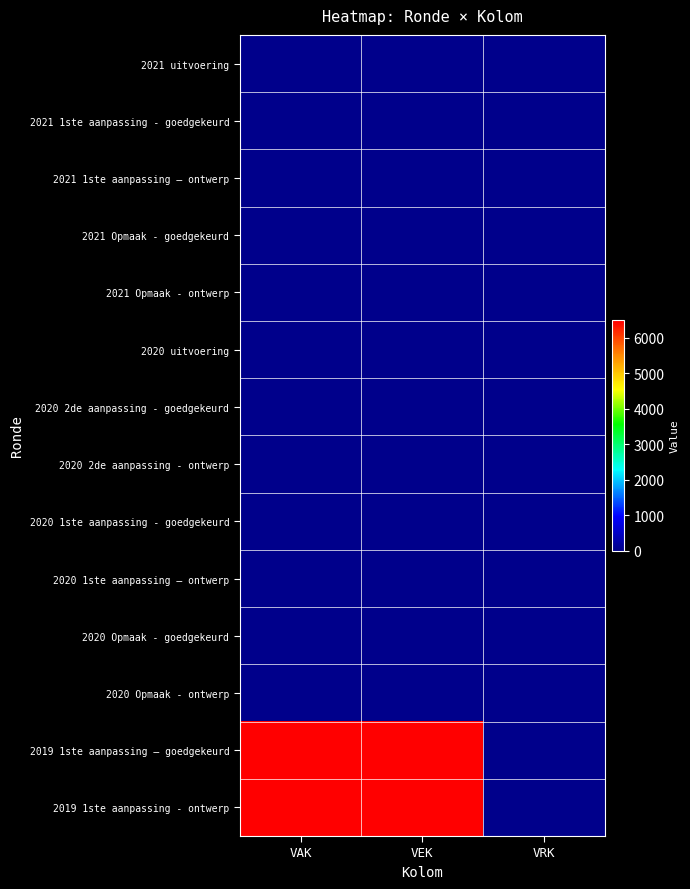

Which series has the largest total across all categories?

2019 1ste aanpassing – goedgekeurd